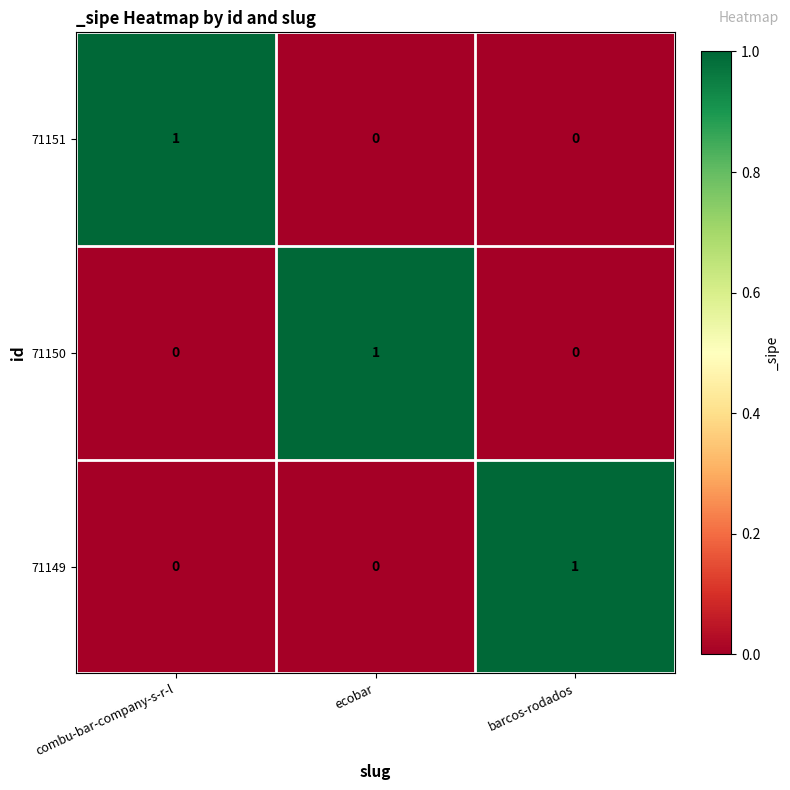

The 71151 series shows 0 at barcos-rodados. True or false?

True